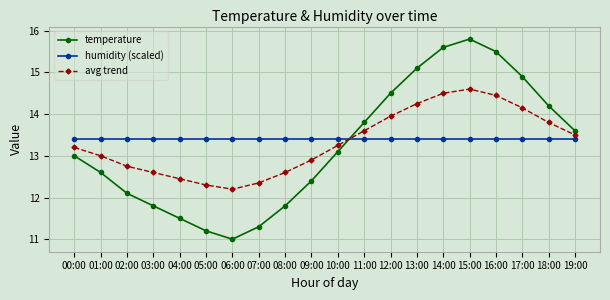

List the series in order of their peak value, highest first.

temperature, avg trend, humidity (scaled)